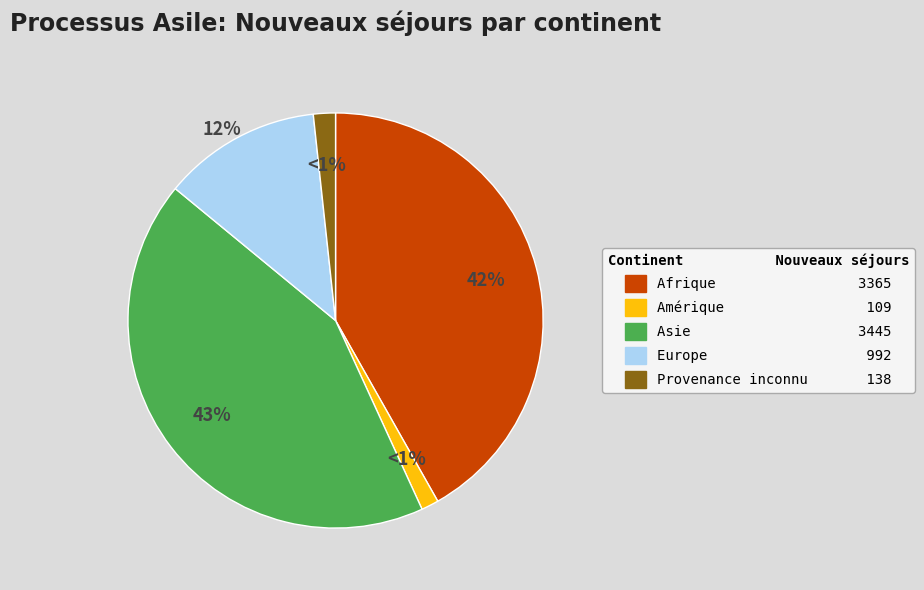

How much of the chart is everything except Europe?

87.7%